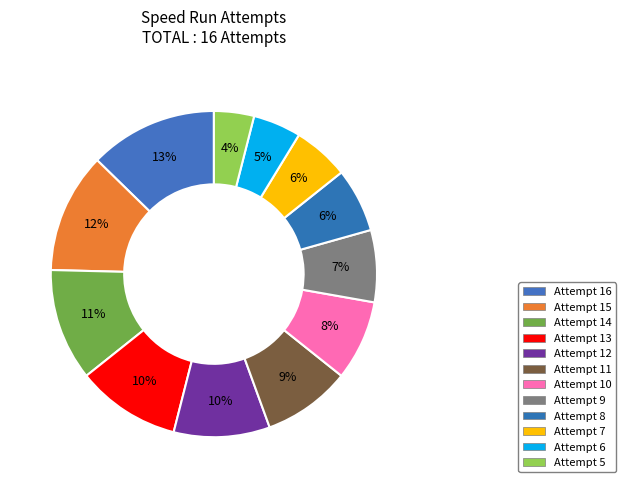

Count the number of slices in the pie.

12